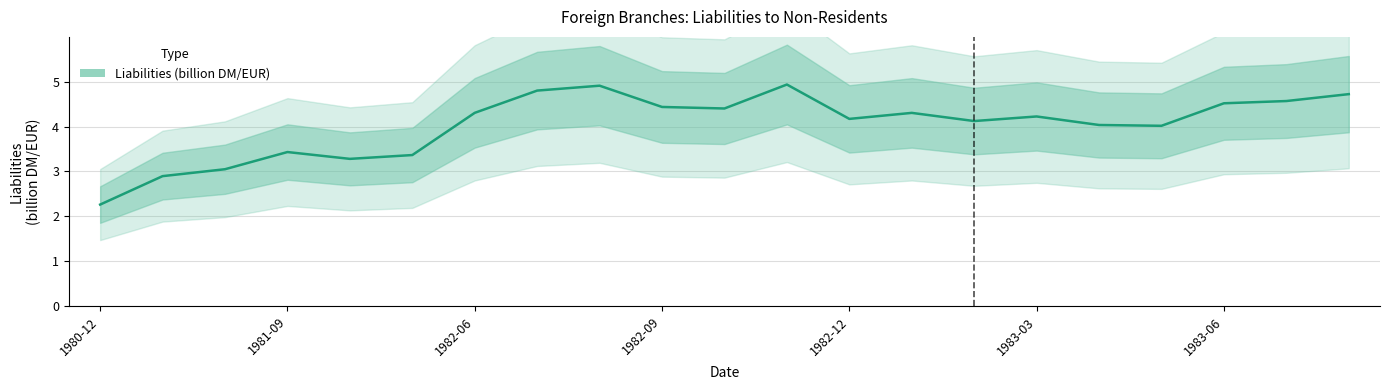

What is the difference between the values at 10 and 13?

0.1